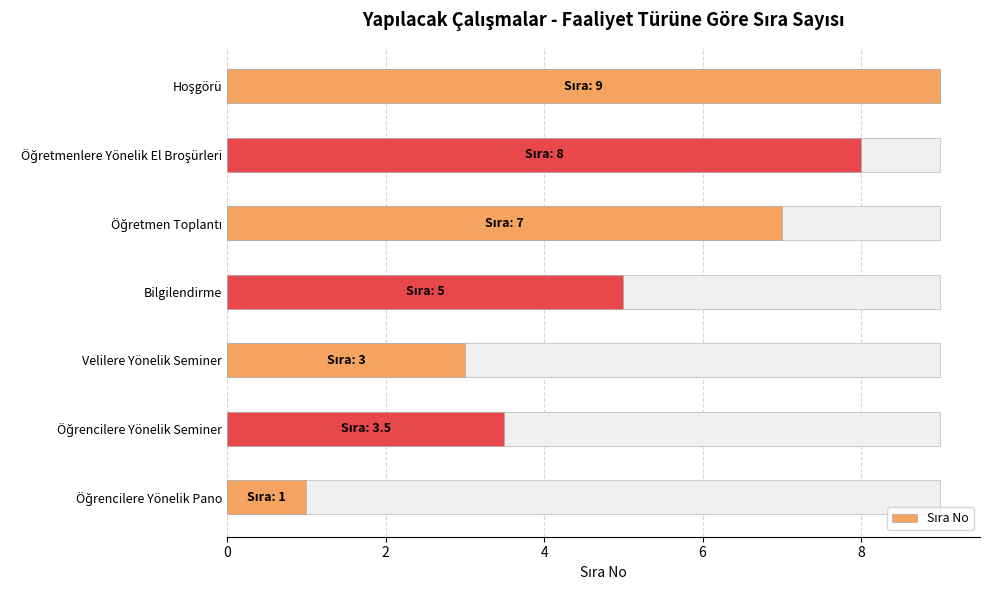

What is the minimum value shown in the chart?

1.0